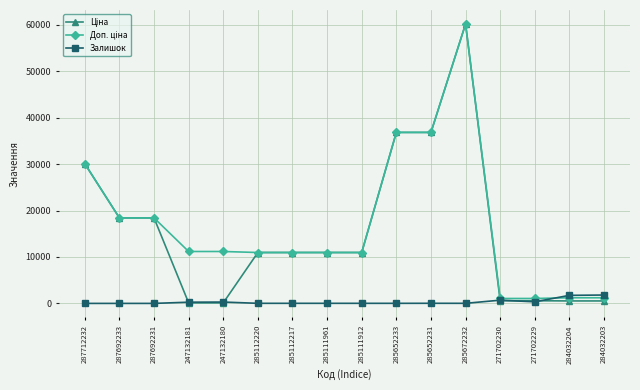

At which category is the sum across all series the highest?

285672232